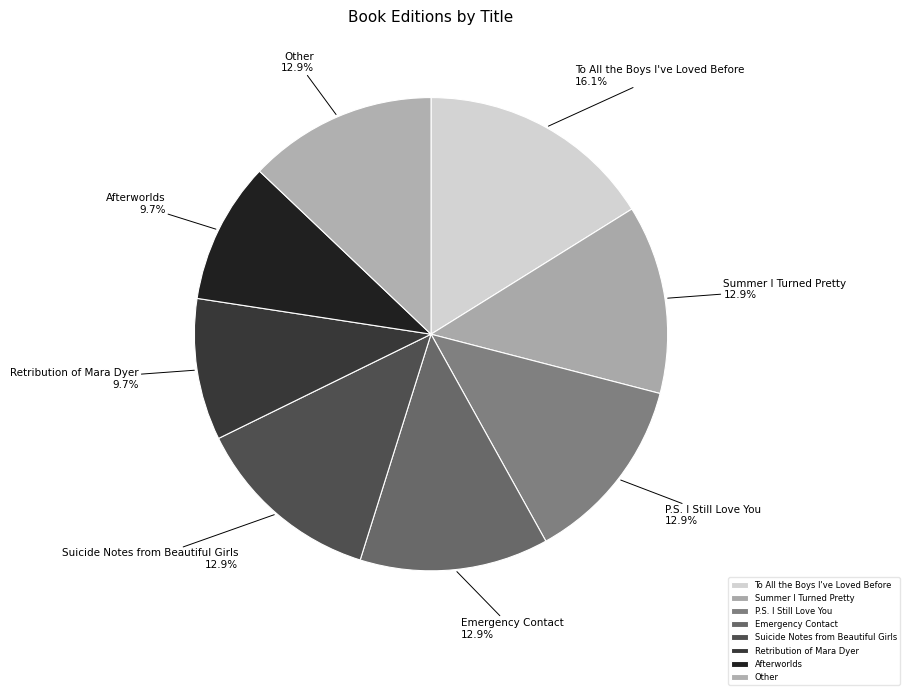

True or false: Retribution of Mara Dyer accounts for 19% of the total.

False